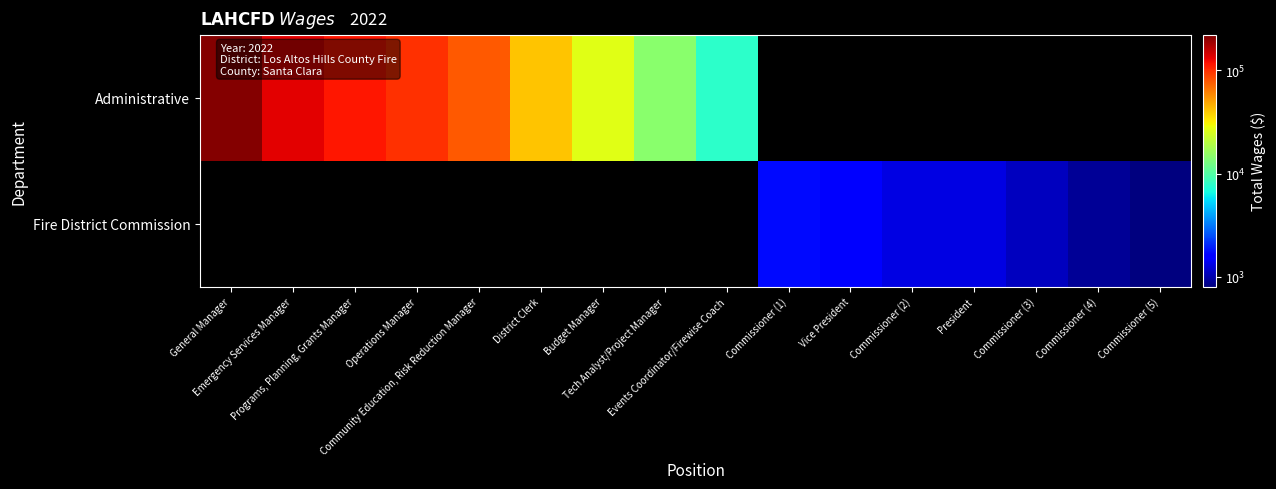

At how many categories does at least one series exceed 150148?

1